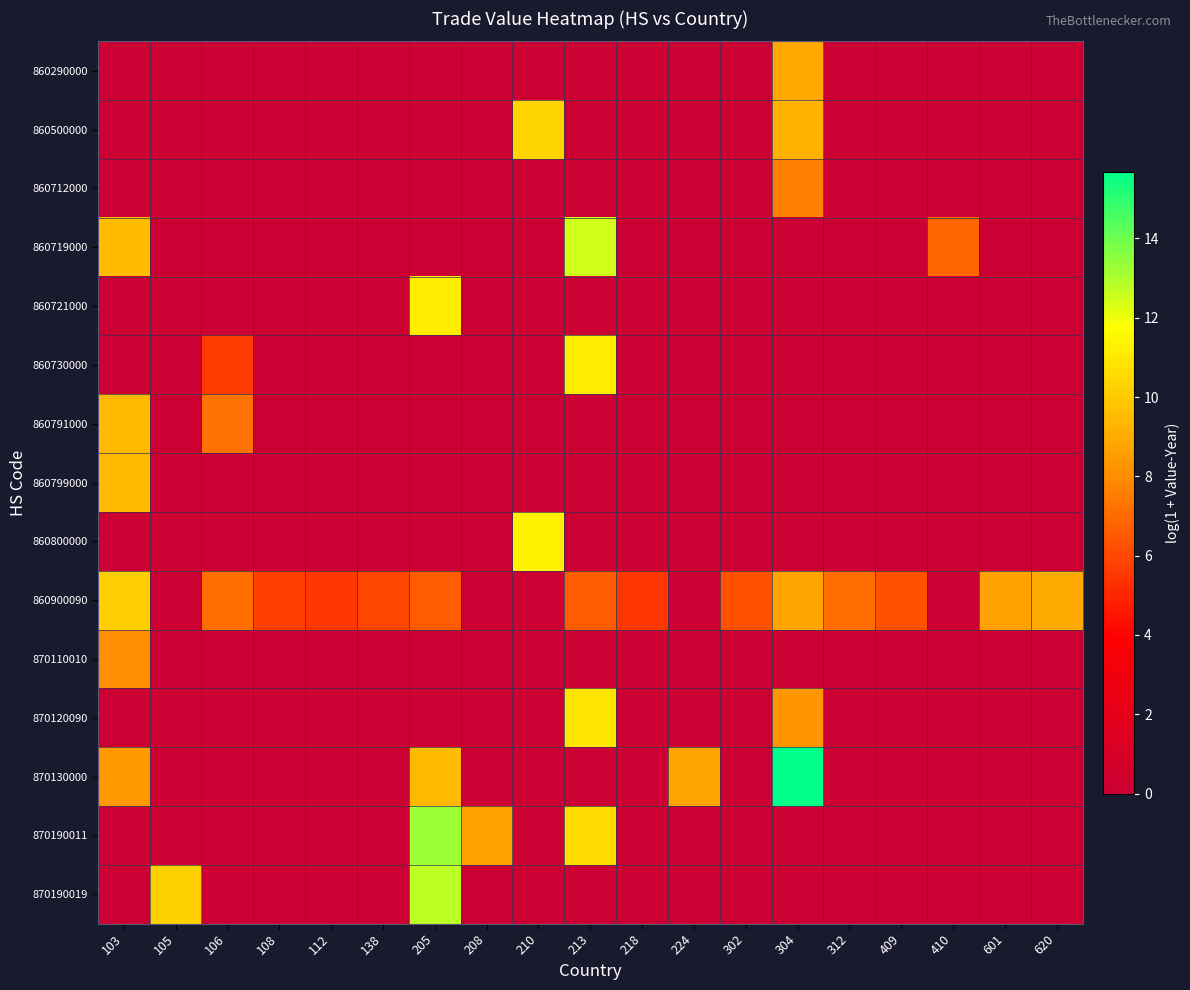

Which series changed the most between 108 and 224?

row_12